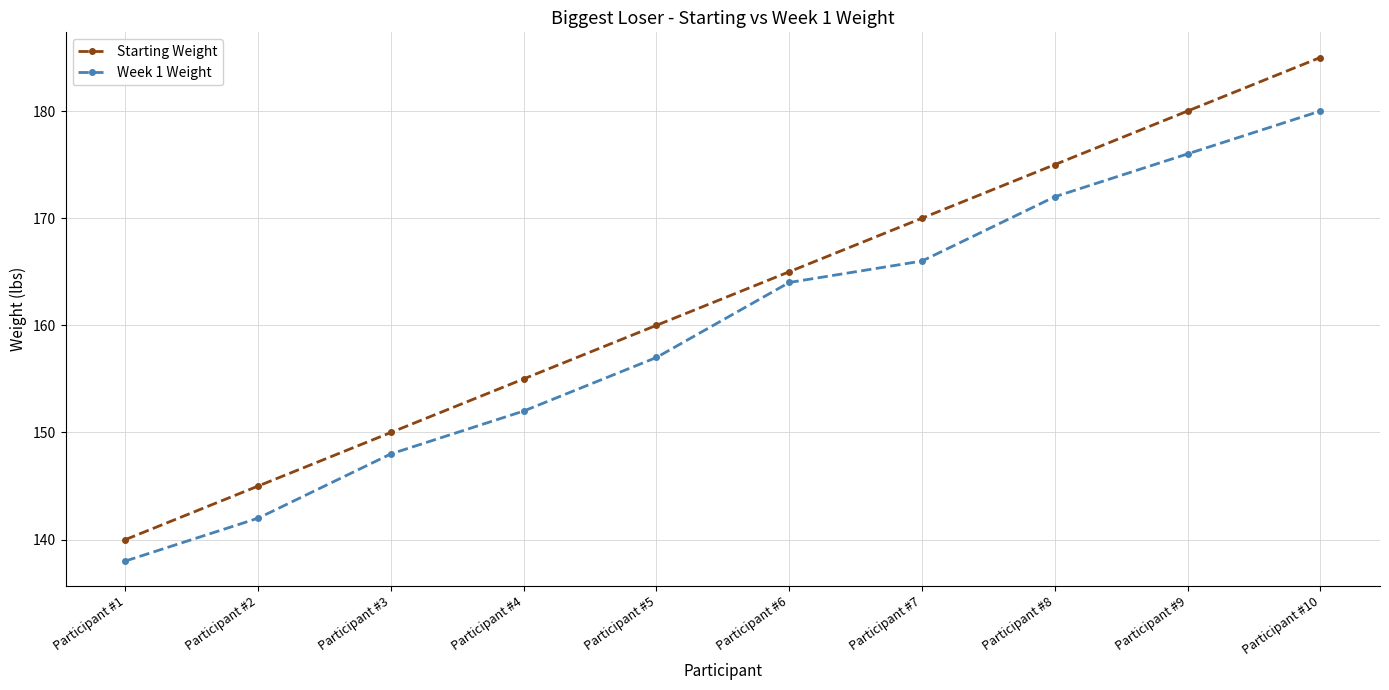

The Starting Weight series shows 155 at Participant #4. True or false?

True